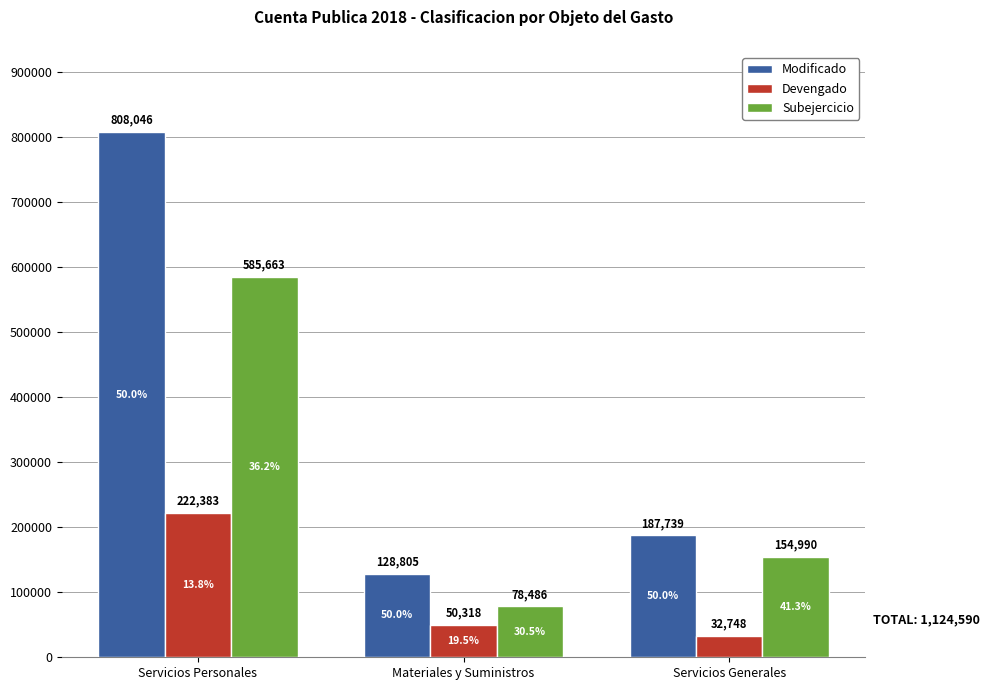

True or false: Subejercicio has a value of 585663 at Servicios Personales.

True